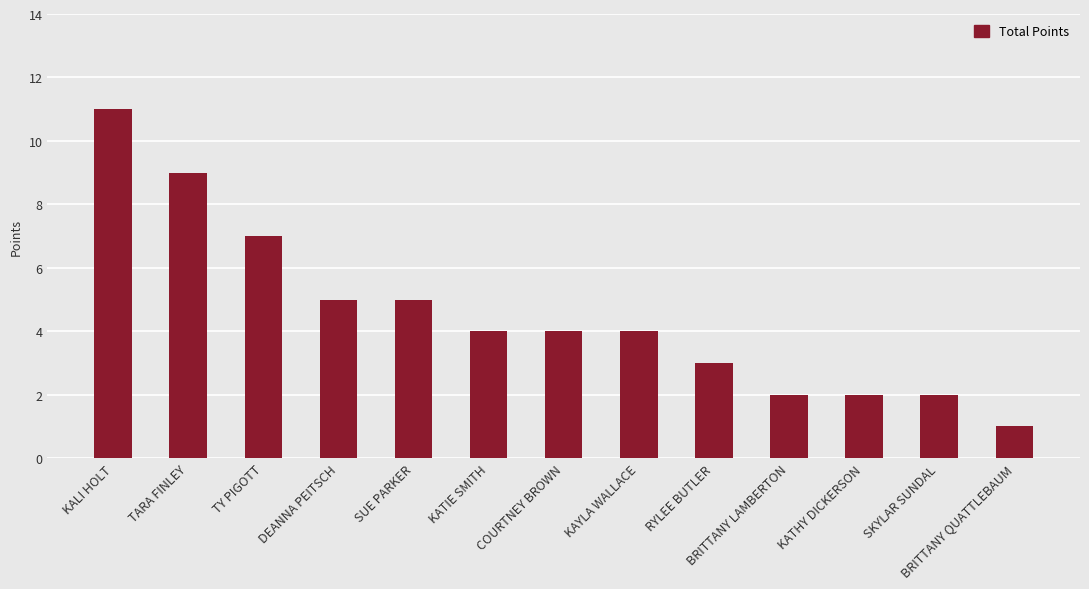

Are the bars grouped side by side (vs. stacked)?

No